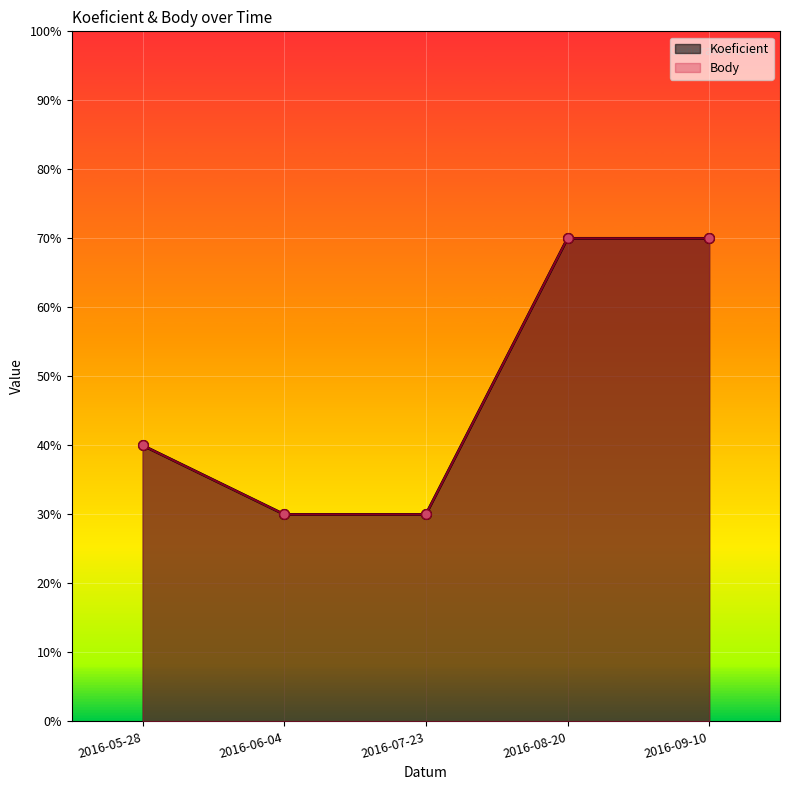

Reading right to left, transcribe all the data shown in this chart.

Koeficient: 7	7	3	3	4
Body: 7	7	3	3	4